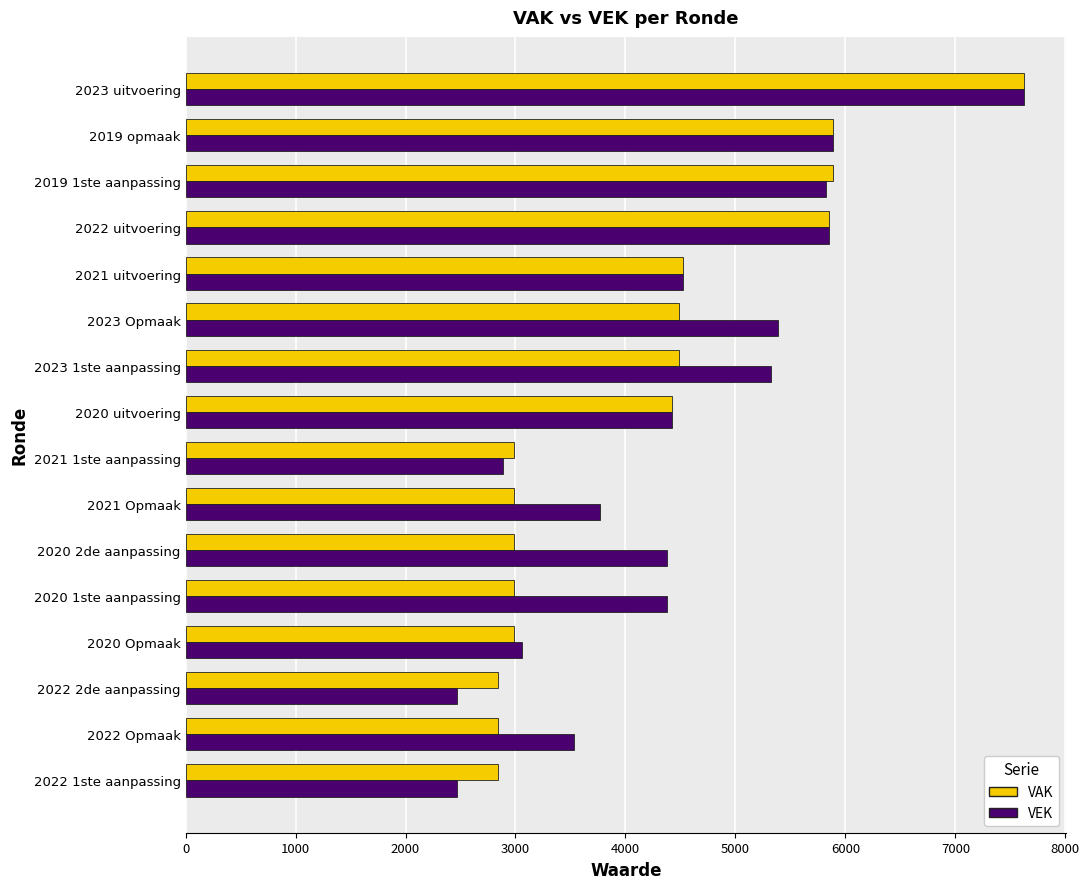

How many data points does each series have?

16